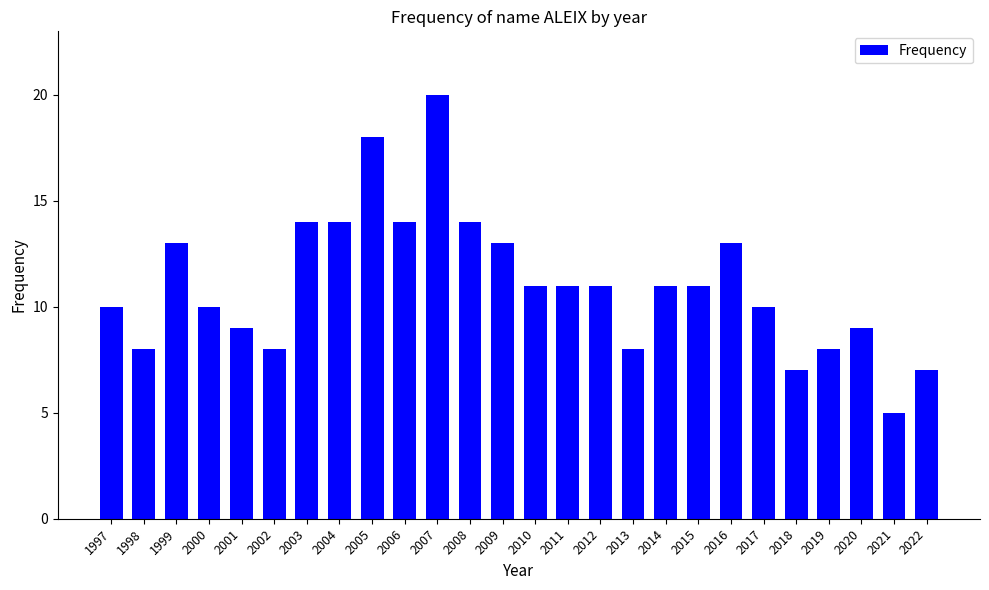

How many data points does each series have?

26